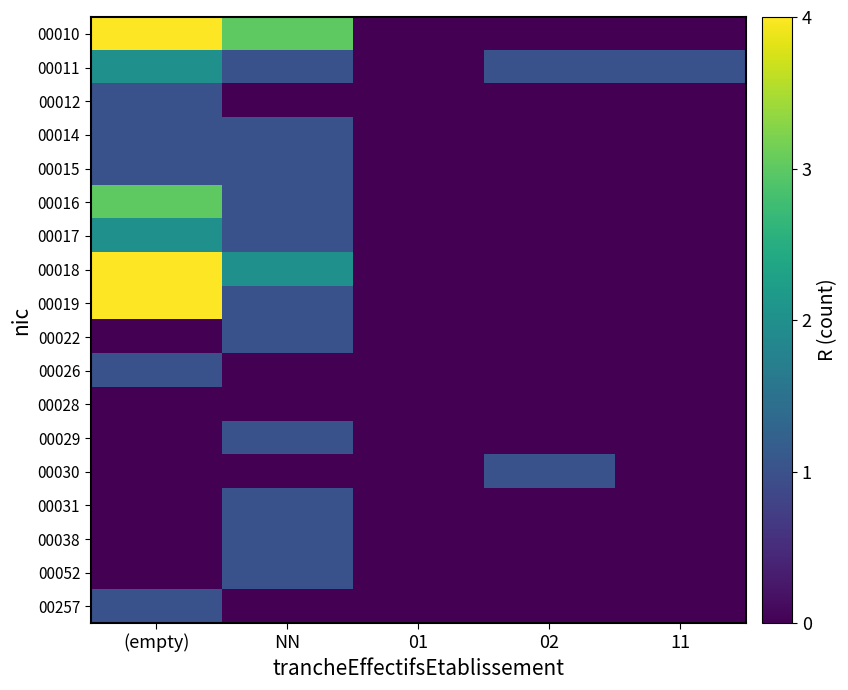

Reading left to right, what are all the values shown in this chart?

00010: (empty)=4	NN=3	01=0	02=0	11=0
00011: (empty)=2	NN=1	01=0	02=1	11=1
00012: (empty)=1	NN=0	01=0	02=0	11=0
00014: (empty)=1	NN=1	01=0	02=0	11=0
00015: (empty)=1	NN=1	01=0	02=0	11=0
00016: (empty)=3	NN=1	01=0	02=0	11=0
00017: (empty)=2	NN=1	01=0	02=0	11=0
00018: (empty)=4	NN=2	01=0	02=0	11=0
00019: (empty)=4	NN=1	01=0	02=0	11=0
00022: (empty)=0	NN=1	01=0	02=0	11=0
00026: (empty)=1	NN=0	01=0	02=0	11=0
00028: (empty)=0	NN=0	01=0	02=0	11=0
00029: (empty)=0	NN=1	01=0	02=0	11=0
00030: (empty)=0	NN=0	01=0	02=1	11=0
00031: (empty)=0	NN=1	01=0	02=0	11=0
00038: (empty)=0	NN=1	01=0	02=0	11=0
00052: (empty)=0	NN=1	01=0	02=0	11=0
00257: (empty)=1	NN=0	01=0	02=0	11=0